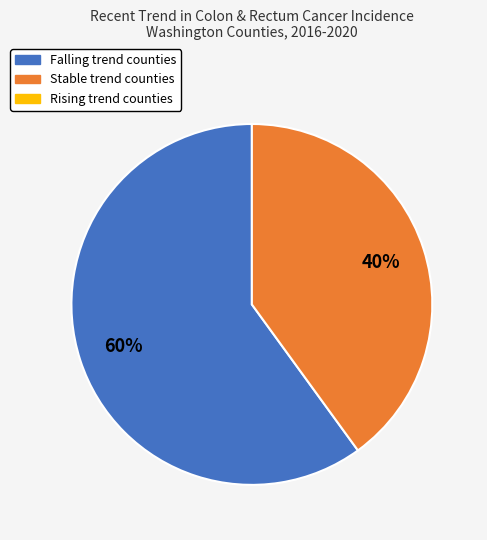

Does any single category account for the majority?

Yes